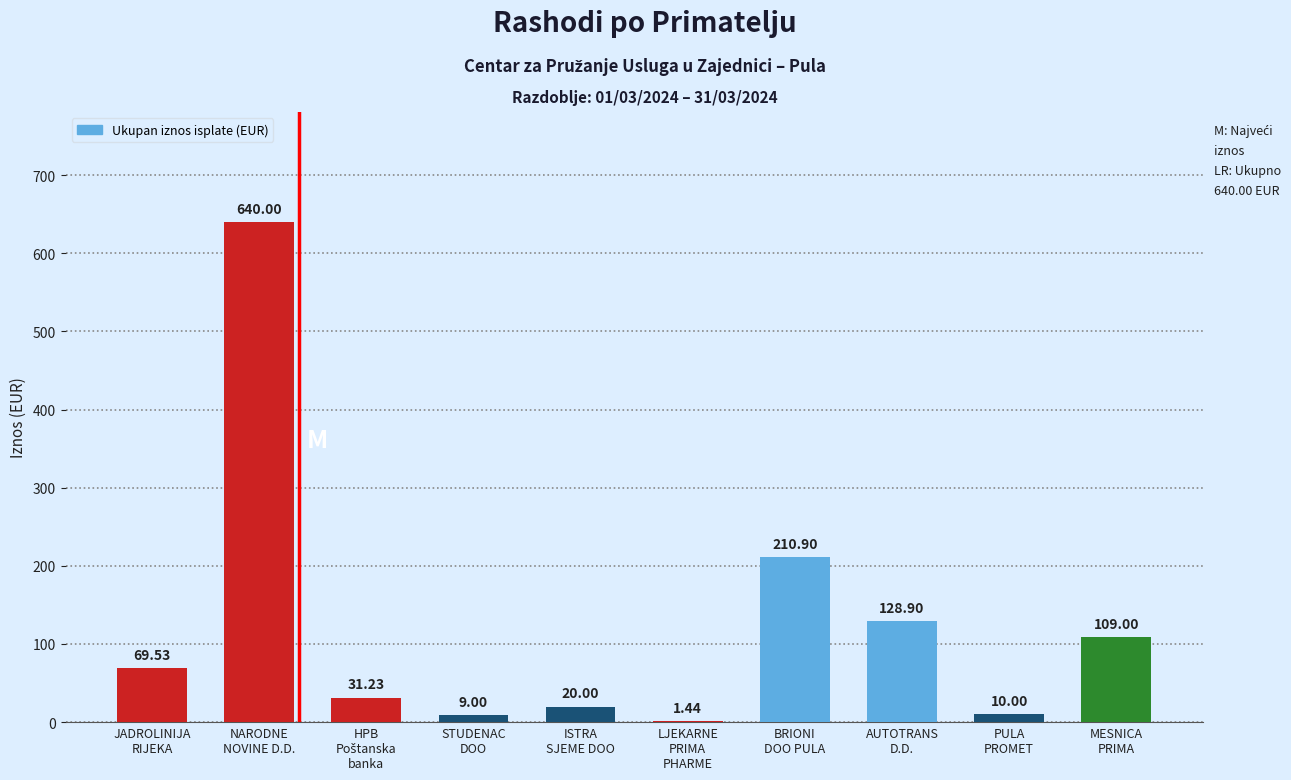

What is the sum of all values?

1230.0